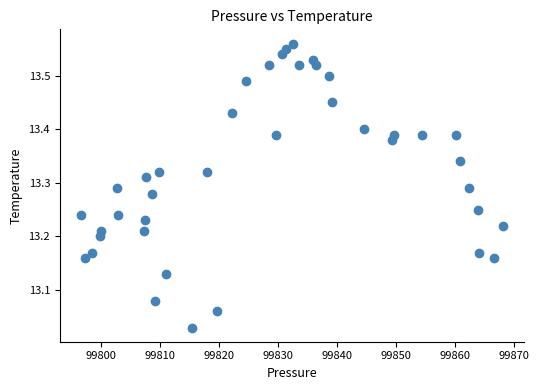

What is the range of Y values (max minus min)?

0.5